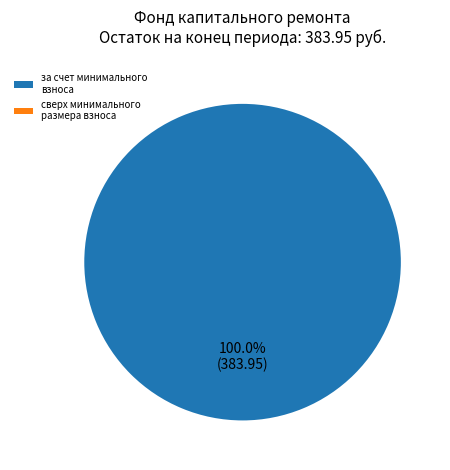

What is the majority slice?

за счет минимального взноса